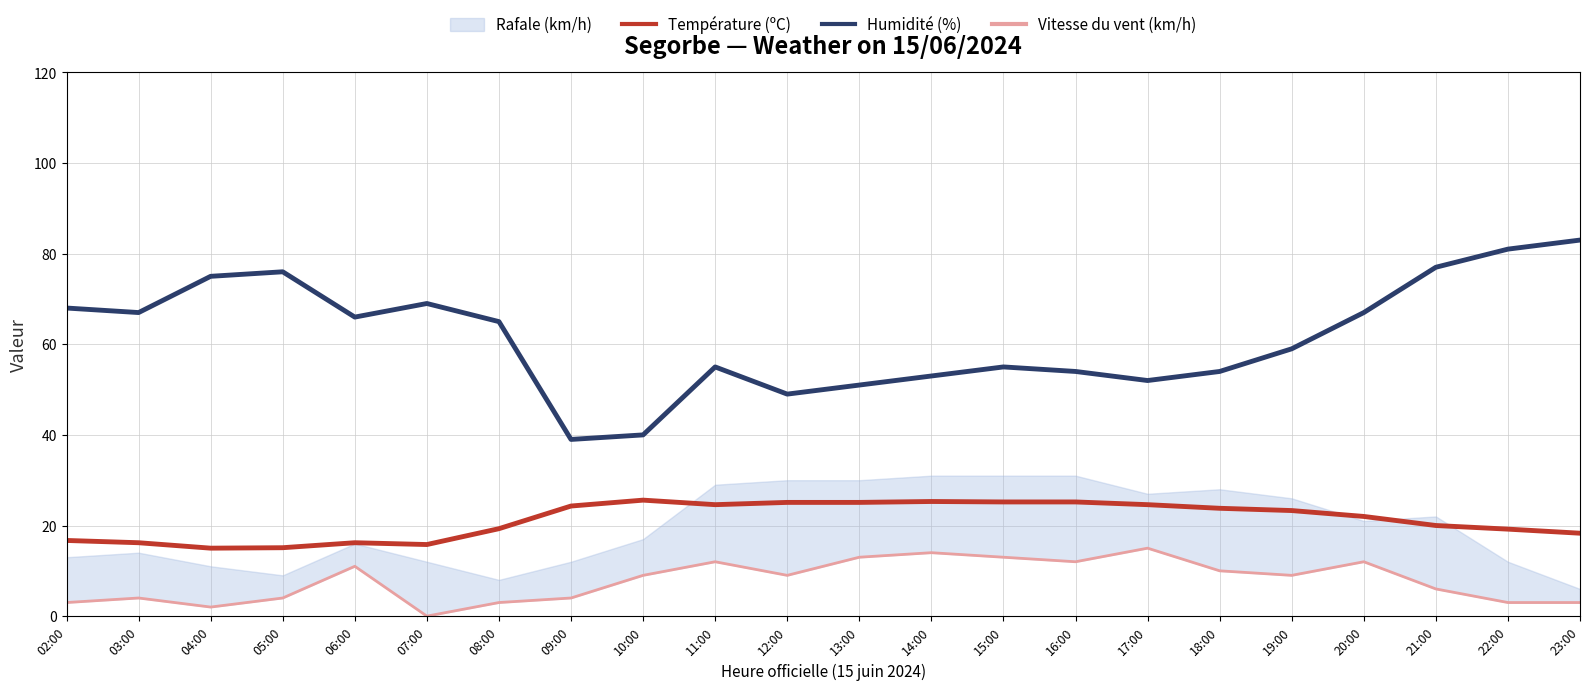

The value of Température (ºC) at 09:00 is 24.3. True or false?

True